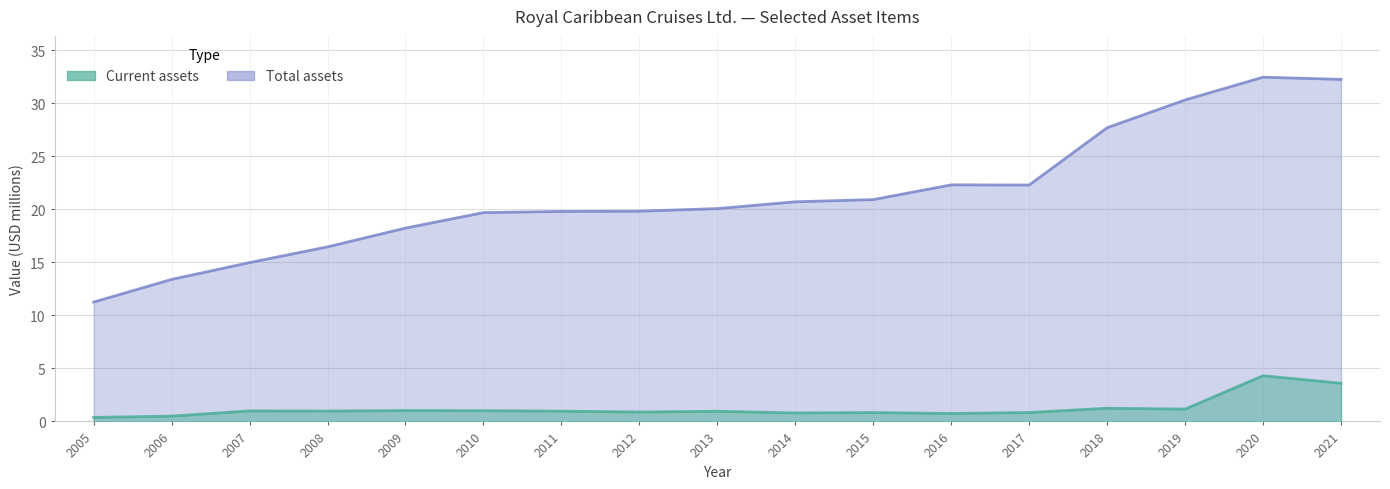

What is the difference between the maximum and minimum values in the Current assets series?

3.9